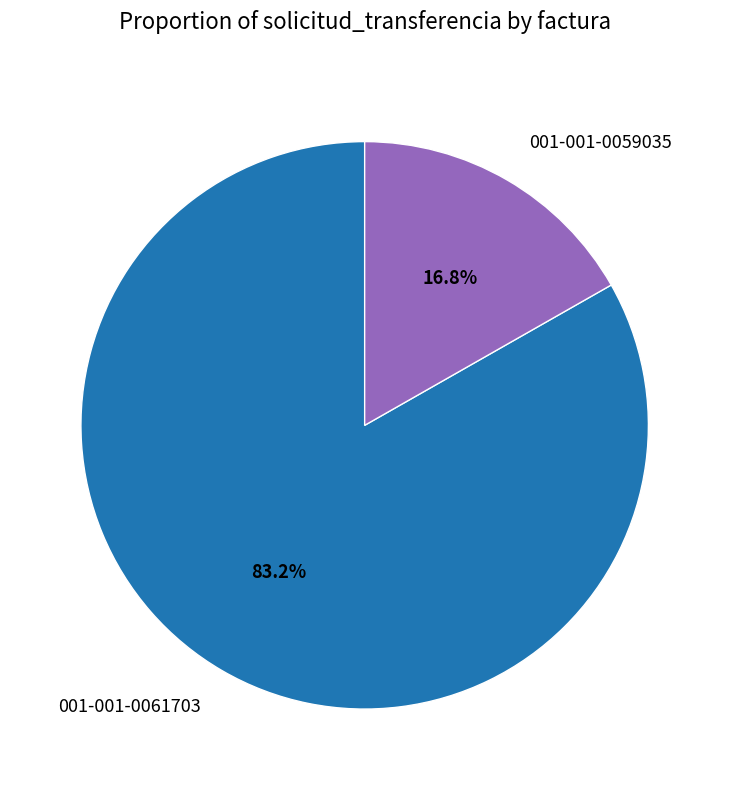

Combined, do 001-001-0061703 and 001-001-0059035 account for over 50%?

Yes